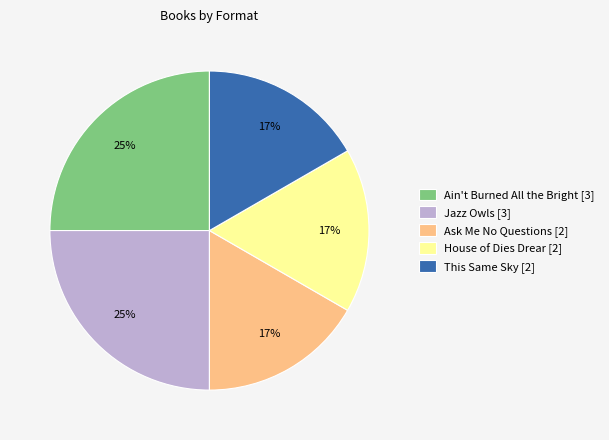

Is there a majority slice in this chart?

No